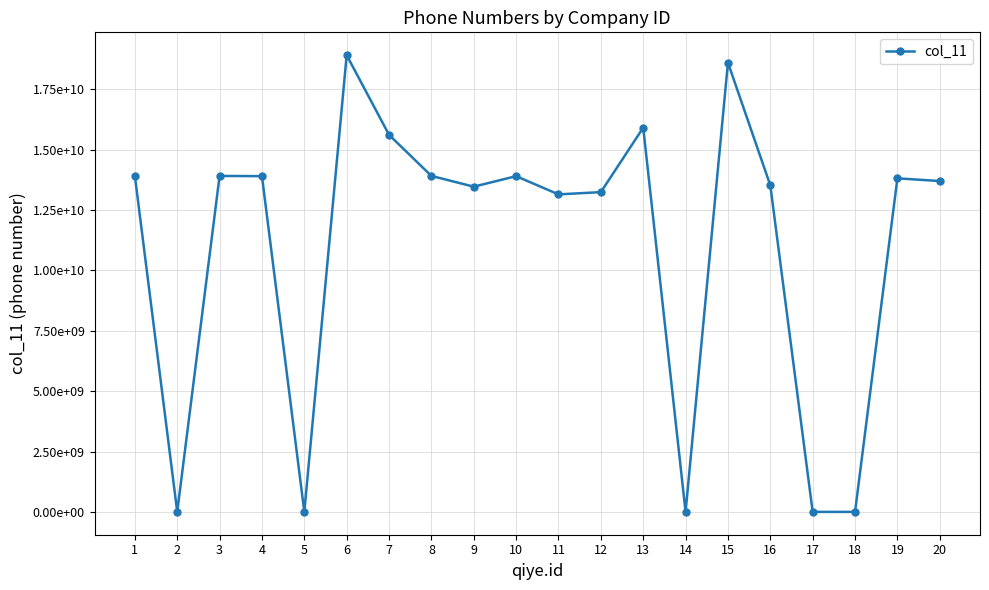

What is the greatest value displayed?

18911372446